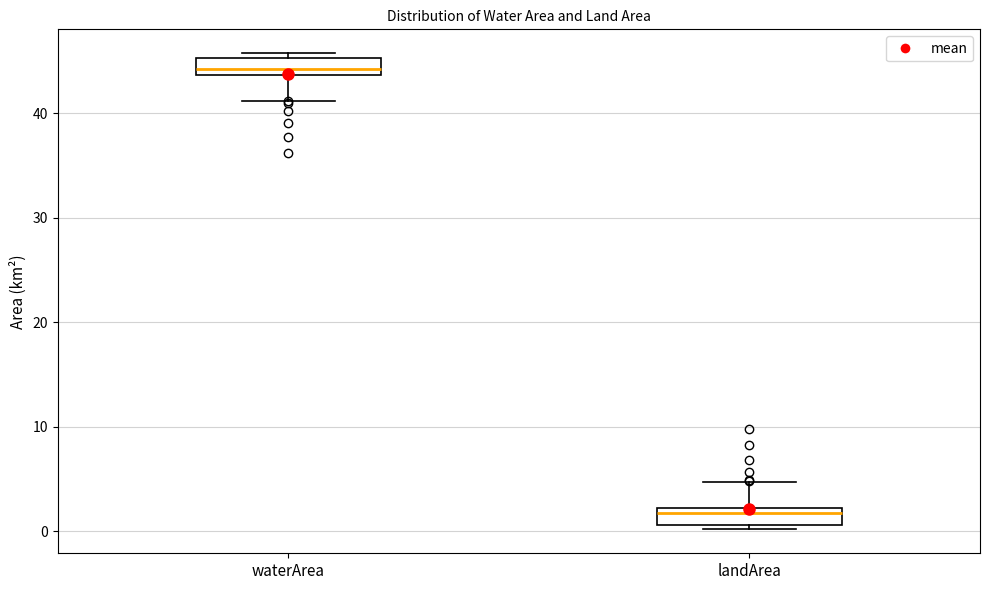

Where does the lower whisker of the box for waterArea end on the y-axis? The values are not printed on the chart, so give them approximately, as read against the axis.

41